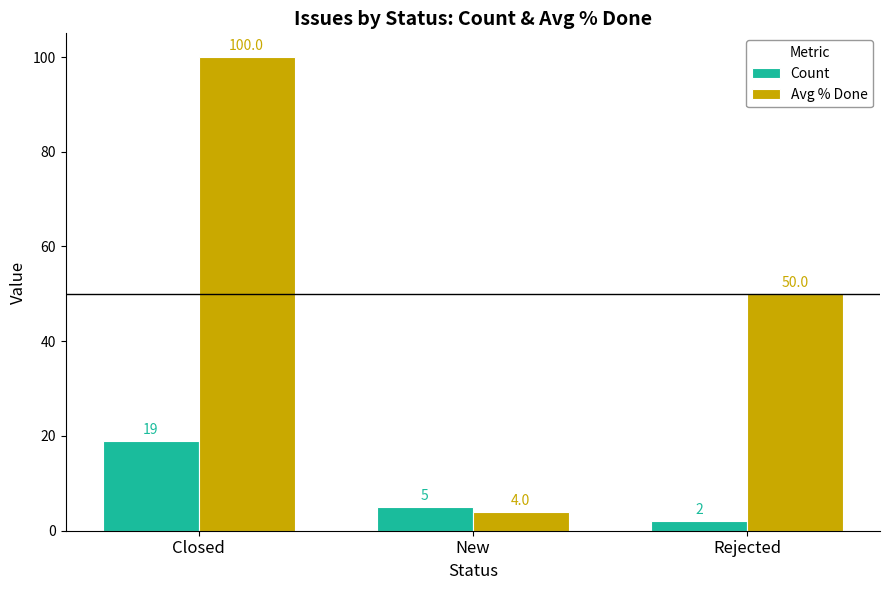

Which series has the largest range (max minus min)?

Avg % Done